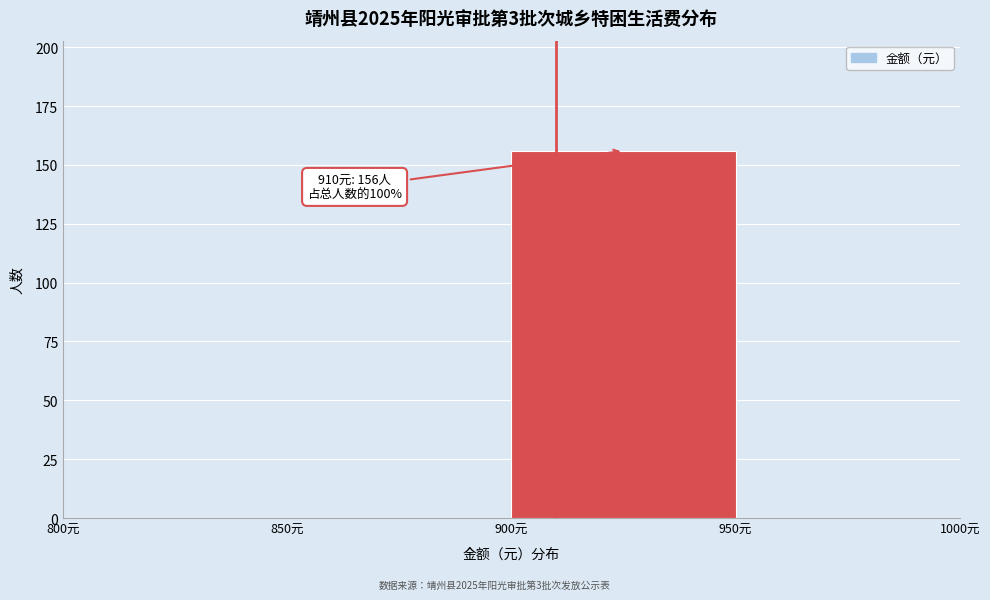

Over which range of the x-axis is the bar tallest?

900 to 950